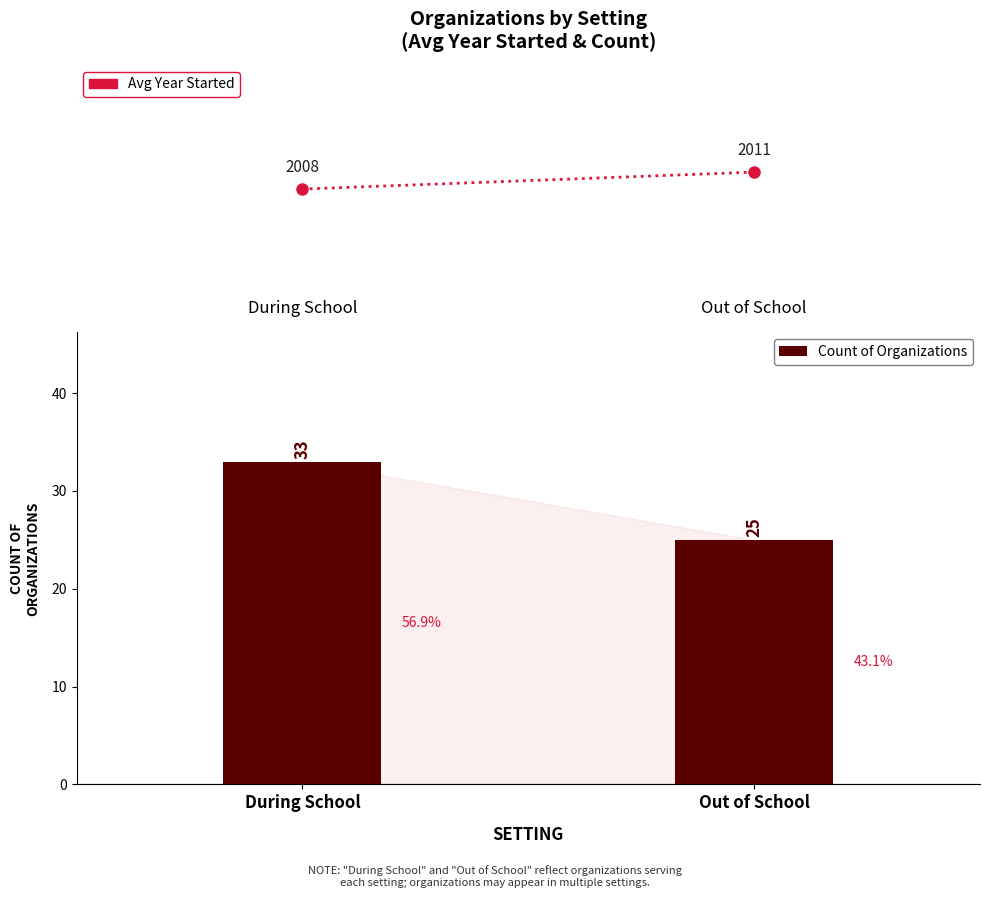

List the labels in order of value, smallest first.

Out of School, During School